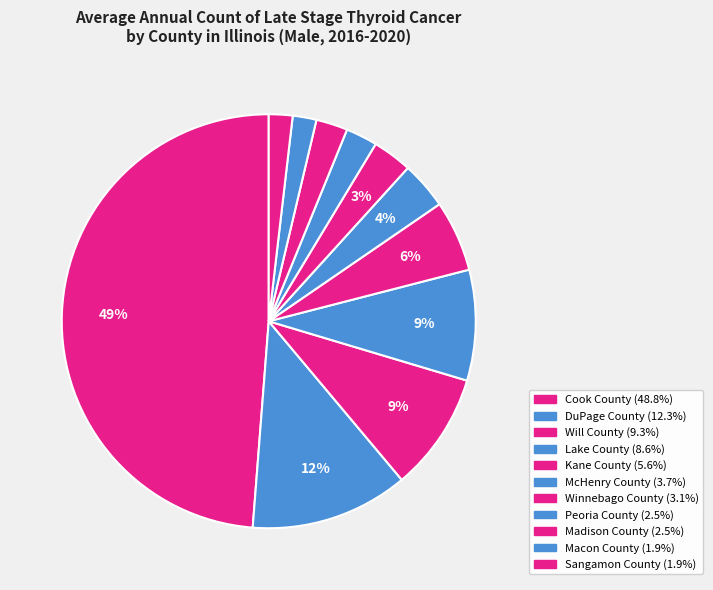

True or false: Peoria County accounts for 1% of the total.

False